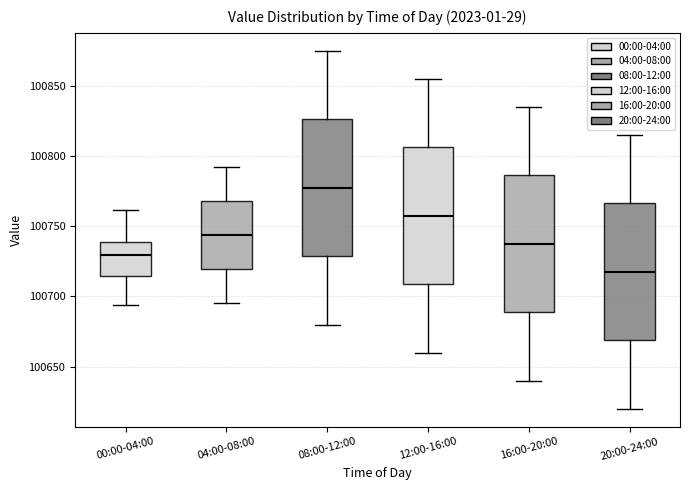

Where is the upper edge of the box for 20:00-24:00 on the y-axis? The values are not printed on the chart, so give them approximately, as read against the axis.

100765